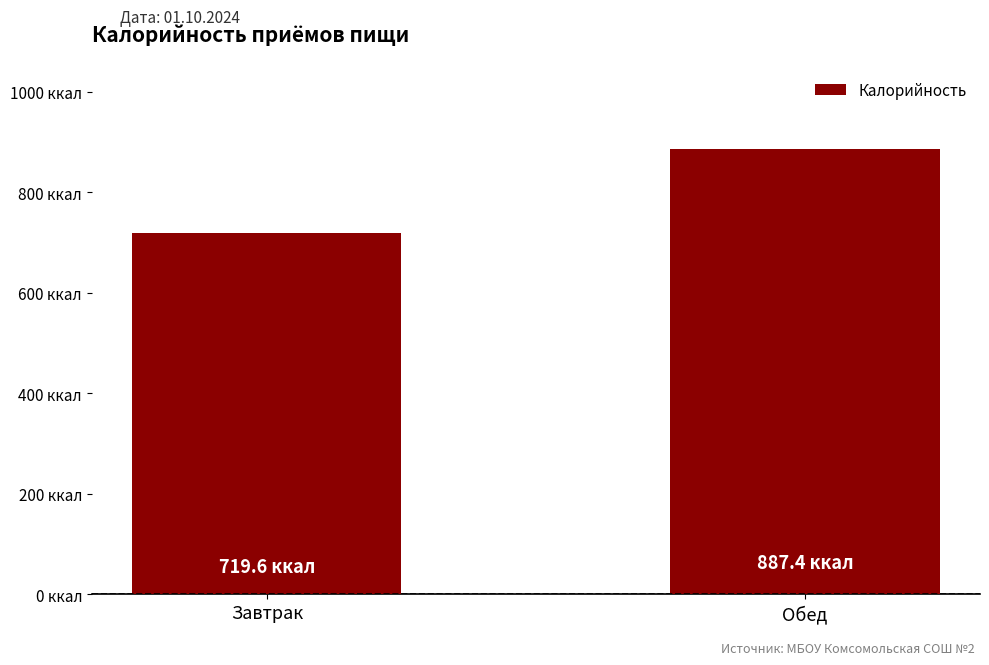

What is the greatest value displayed?

887.4